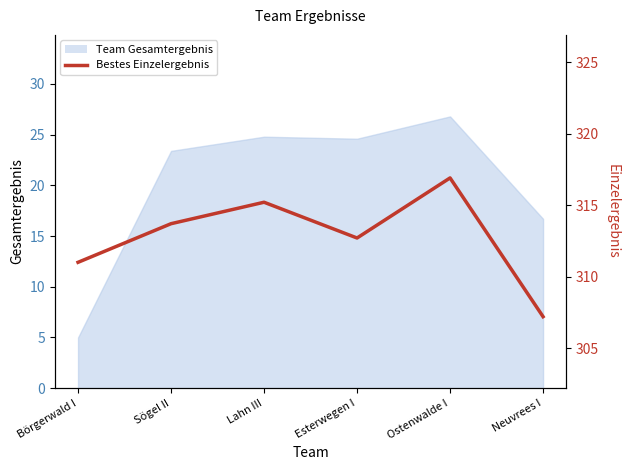

The value at Sögel II is 545.2. True or false?

False